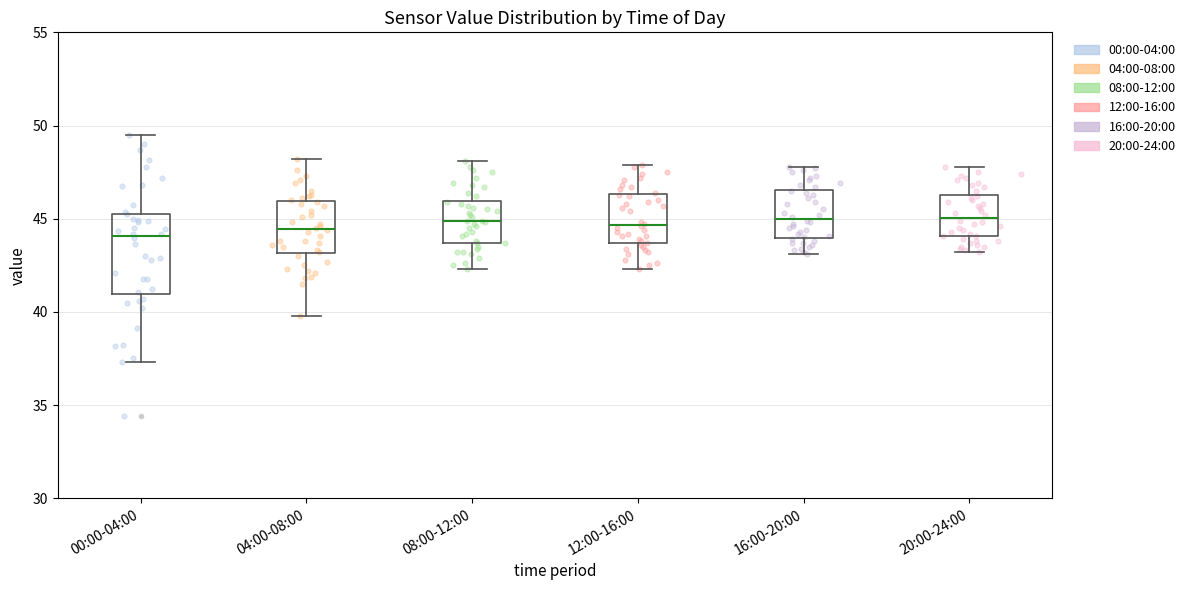

Reading left to right, transcribe this box plot: for each box, give where its median line is, the range the box spans, and where its two whiskers end, as read against the y-axis. The values are not printed on the chart, so give them approximately, as read against the axis.

00:00-04:00: median 44.0, box 41.0 to 45.5, whiskers 37.5 to 49.5
04:00-08:00: median 44.5, box 43.0 to 46.0, whiskers 40.0 to 48.0
08:00-12:00: median 45.0, box 43.5 to 46.0, whiskers 42.5 to 48.0
12:00-16:00: median 44.5, box 43.5 to 46.5, whiskers 42.5 to 48.0
16:00-20:00: median 45.0, box 44.0 to 46.5, whiskers 43.0 to 48.0
20:00-24:00: median 45.0, box 44.0 to 46.5, whiskers 43.0 to 48.0